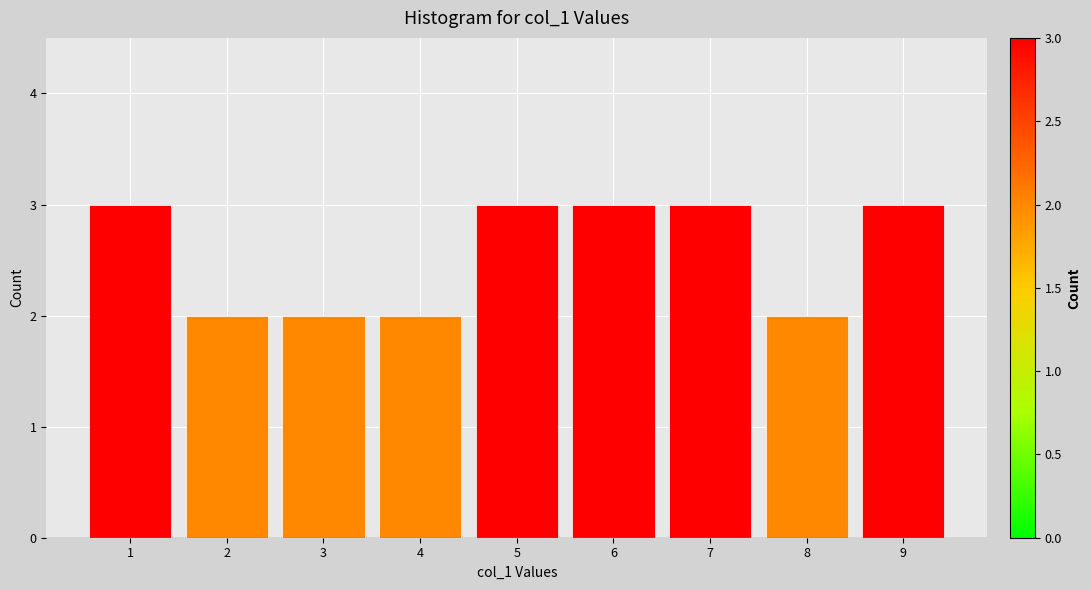

Reading left to right, list every bar in this chart as the range it spans on the x-axis followed by its height. The values are not printed on the chart, so give them approximately, as read against the axis.

0.5 to 1.5: 3
1.5 to 2.5: 2
2.5 to 3.5: 2
3.5 to 4.5: 2
4.5 to 5.5: 3
5.5 to 6.5: 3
6.5 to 7.5: 3
7.5 to 8.5: 2
8.5 to 9.5: 3